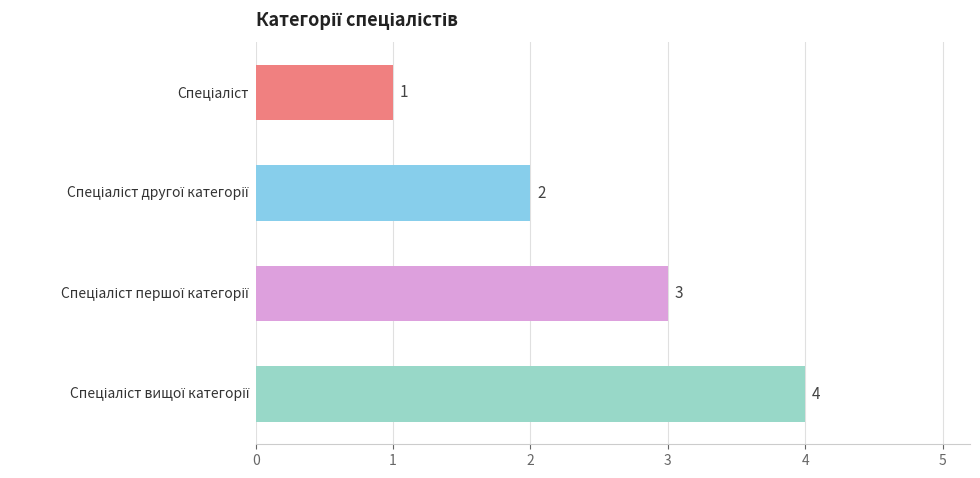

What is the difference between the maximum and minimum values?

3